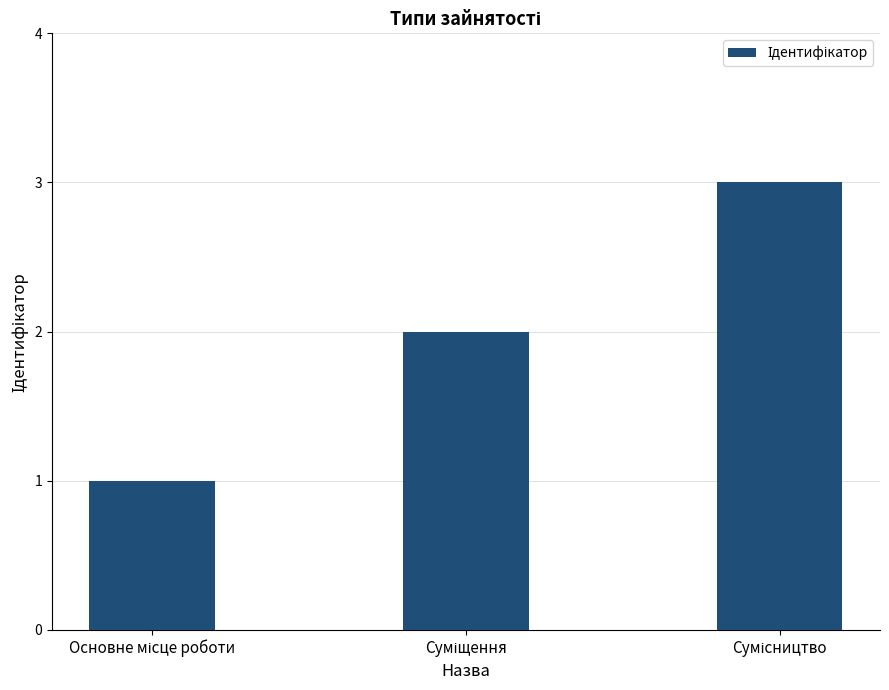

Reading left to right, extract all data points from this chart.

1	2	3